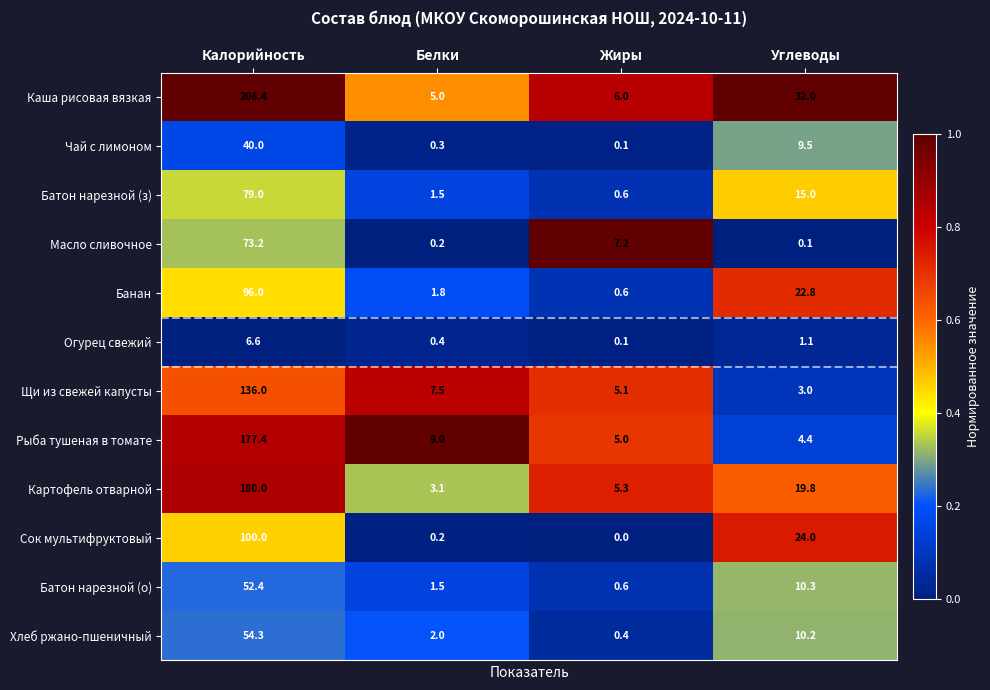

At which label is Щи из свежей капусты closest to 69?

Белки